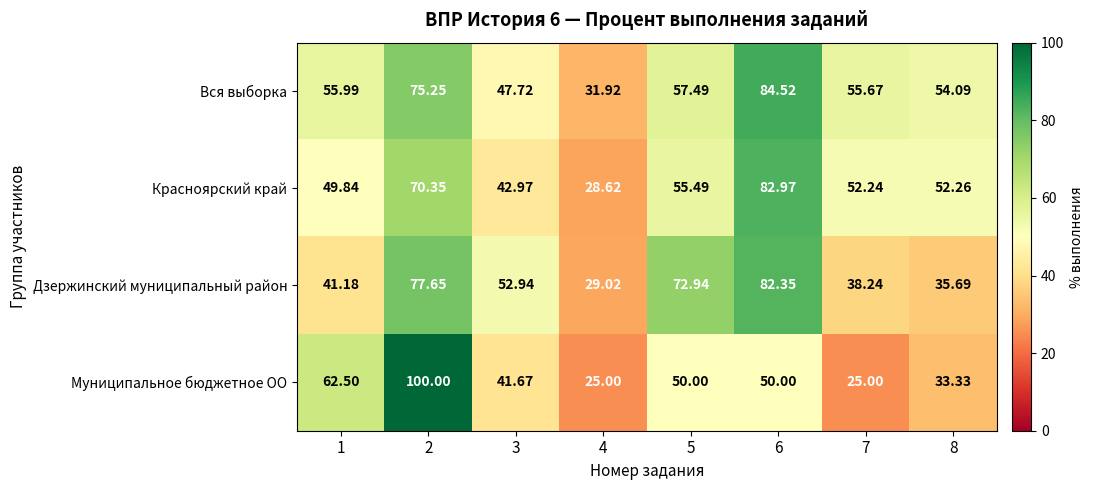

Is the value of Муниципальное бюджетное ОО at 1 greater than the value of Красноярский край at 4?

Yes